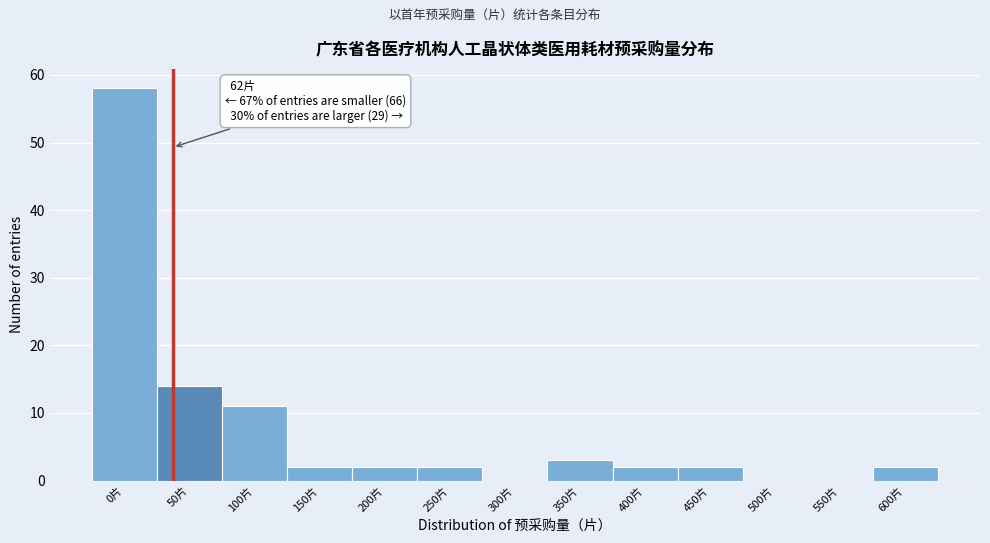

Reading left to right, extract all data points from this chart.

0片=58	50片=14	100片=11	150片=2	200片=2	250片=2	300片=0	350片=3	400片=2	450片=2	500片=0	550片=0	600片=2